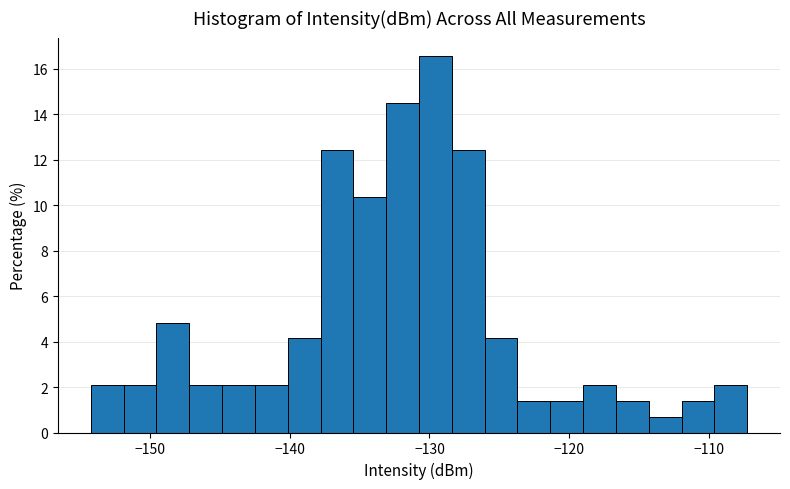

Read against the x-axis, roughly where is the centre of the tallest bar?

-130